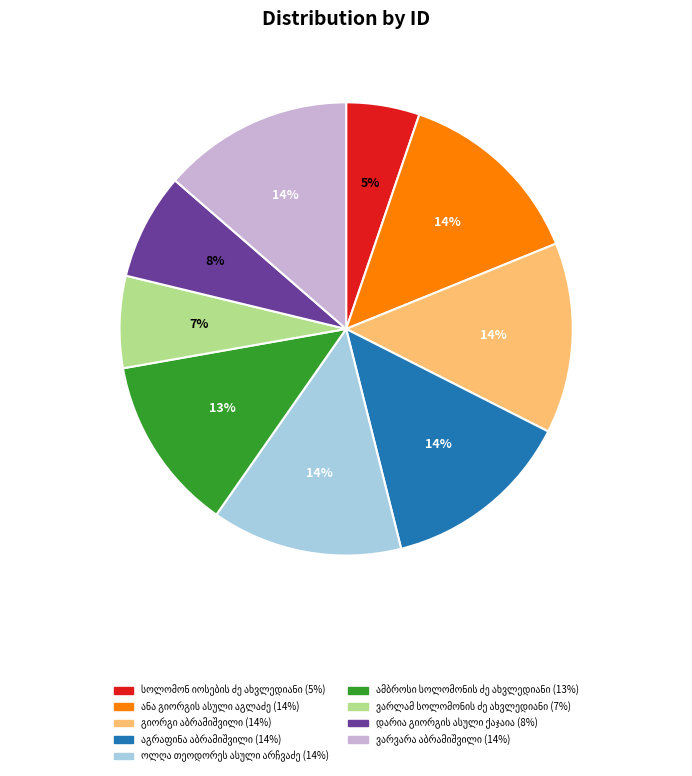

To the nearest percent, what is the average slice percentage?

11%